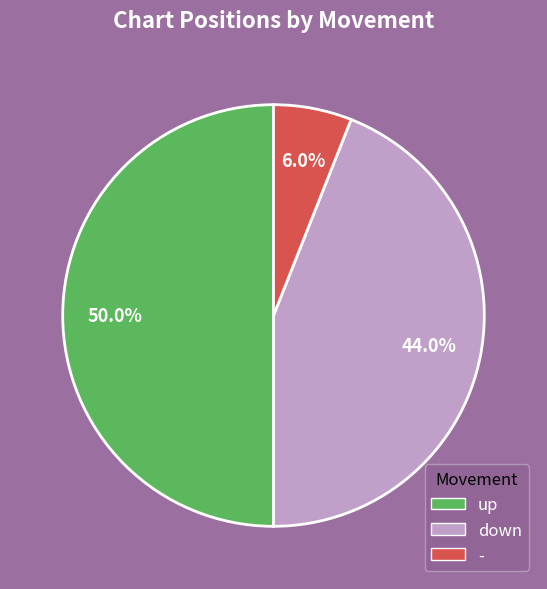

Between - and up, which is larger?

up